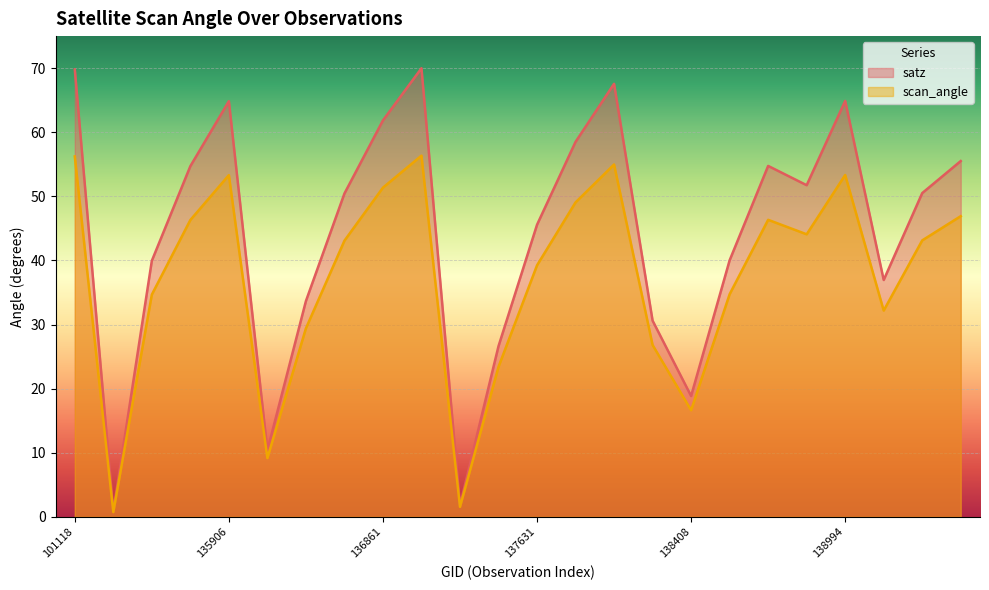

What is the sum of all satz values?

1060.3